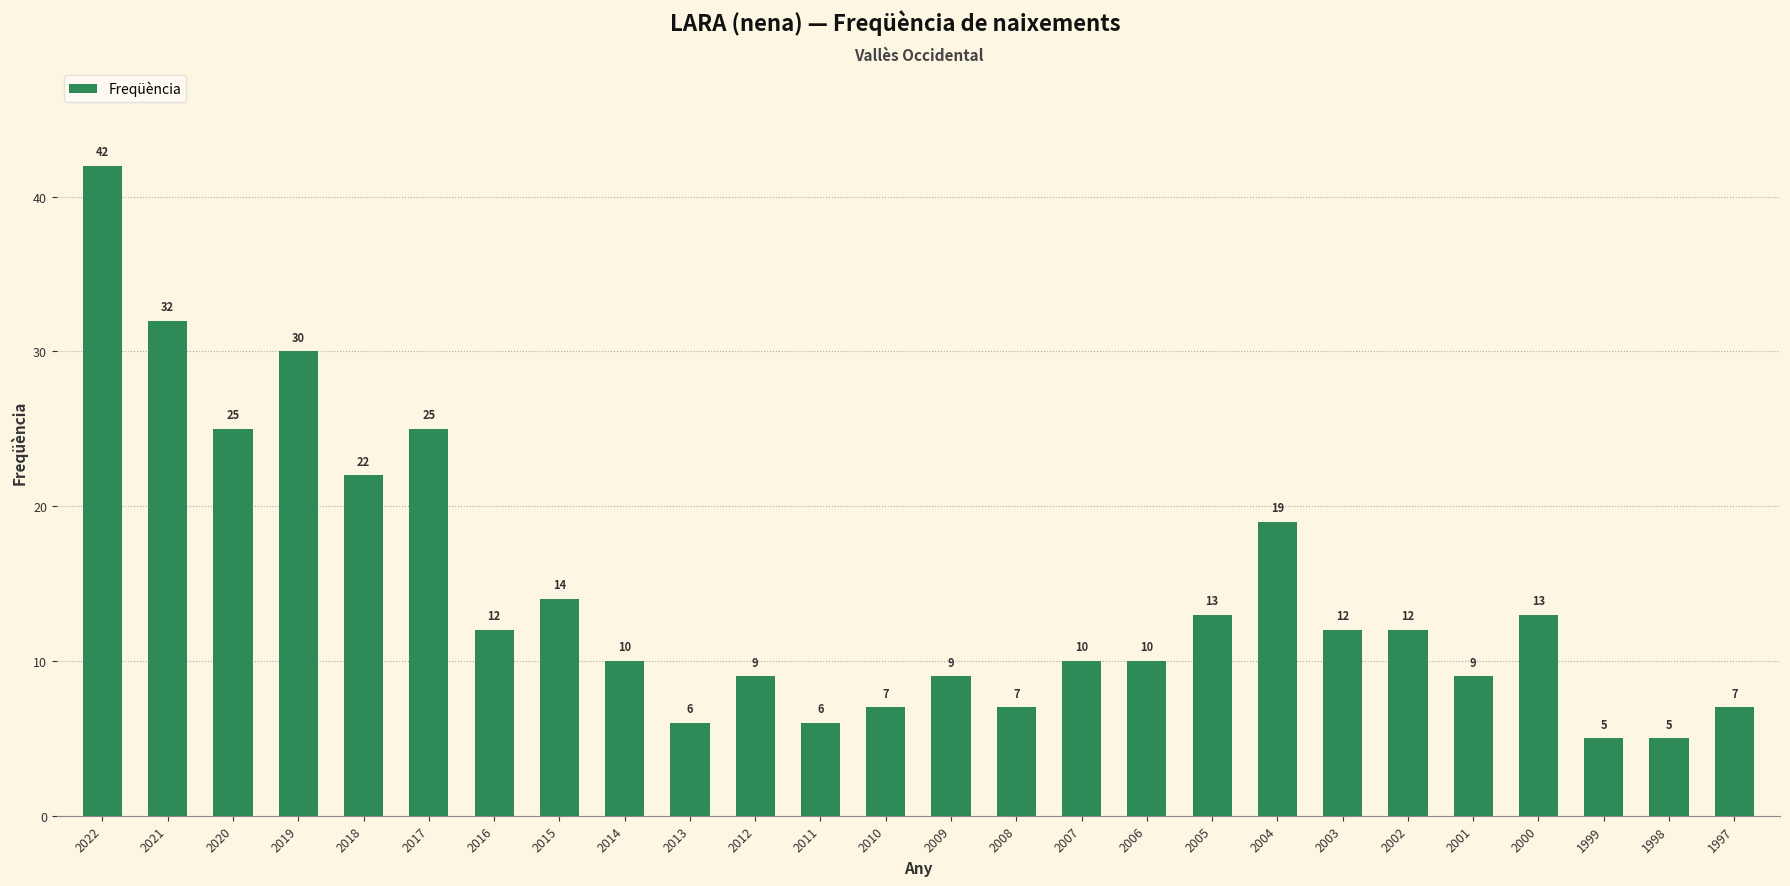

The value at 2009 is 9. True or false?

True